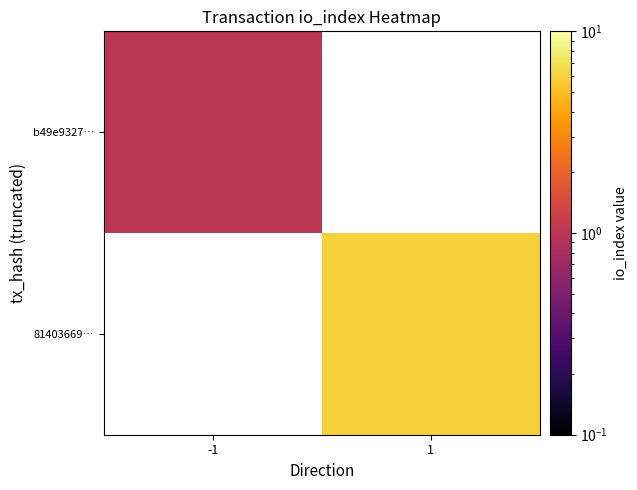

At -1, list the series in order from largest to smallest.

b49e9327…, 81403669…